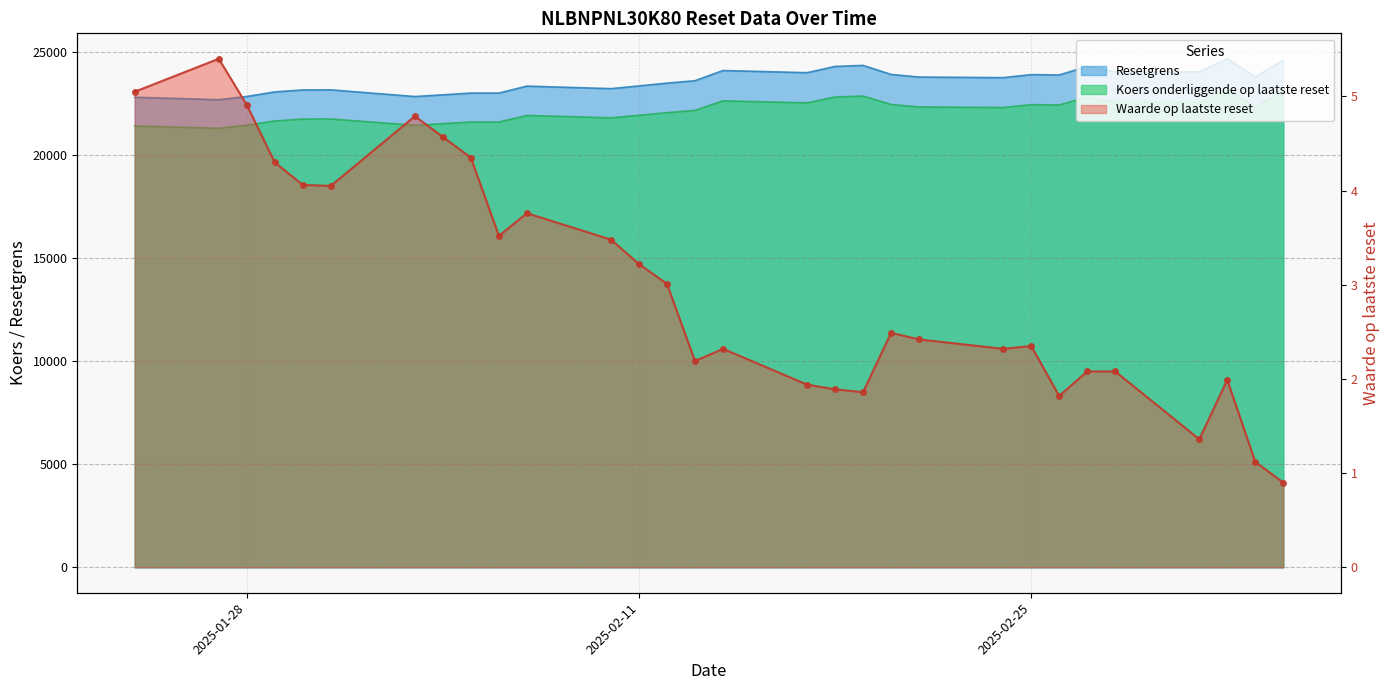

How many data points in Koers onderliggende op laatste reset are above 22287?

15